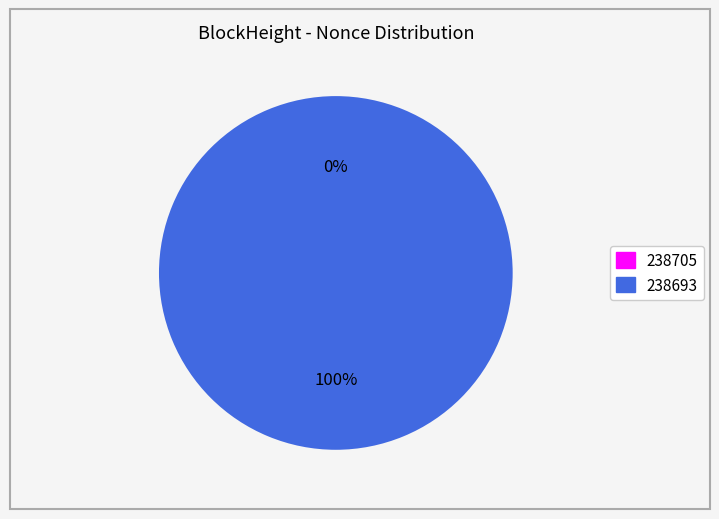

How many slices are in this pie chart?

2